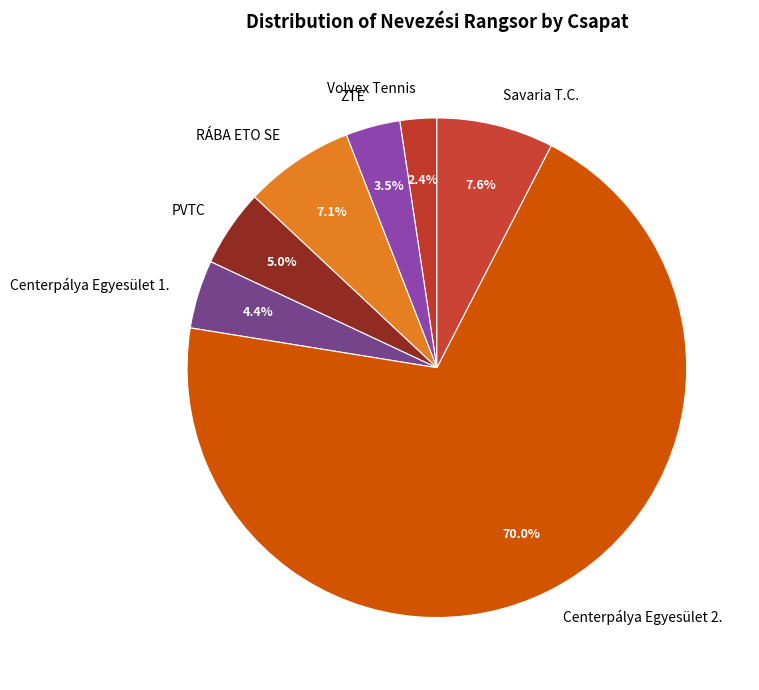

What percentage do Centerpálya Egyesület 2. and Volvex Tennis together represent?

72.4%